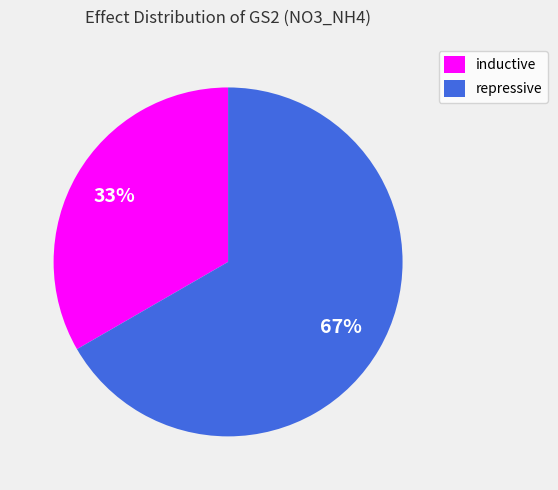

Is there any slice that represents more than half of the pie?

Yes